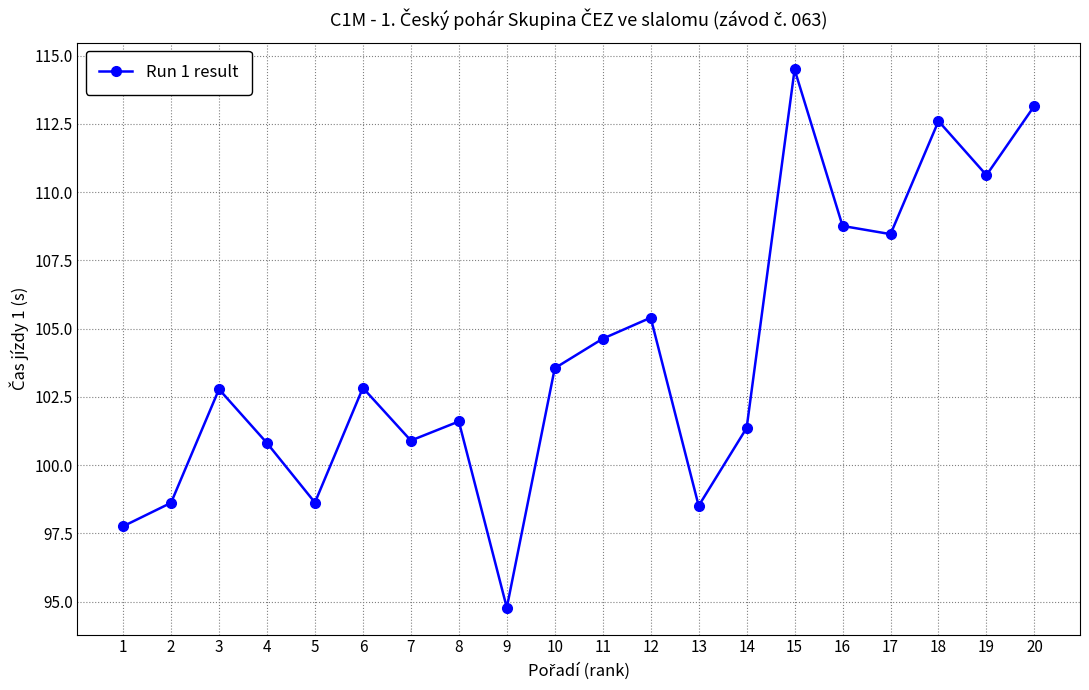

What is the maximum value shown in the chart?

114.5